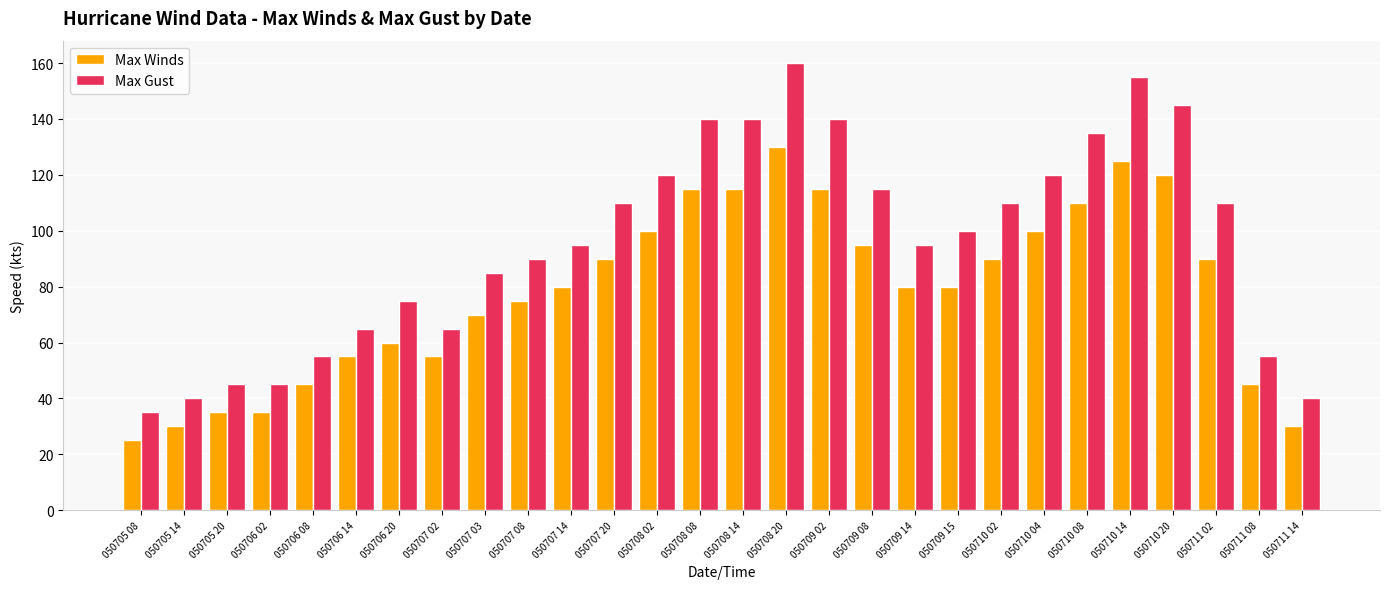

What is the sum of the Max Gust values at 050706 02 and 050711 08?

100